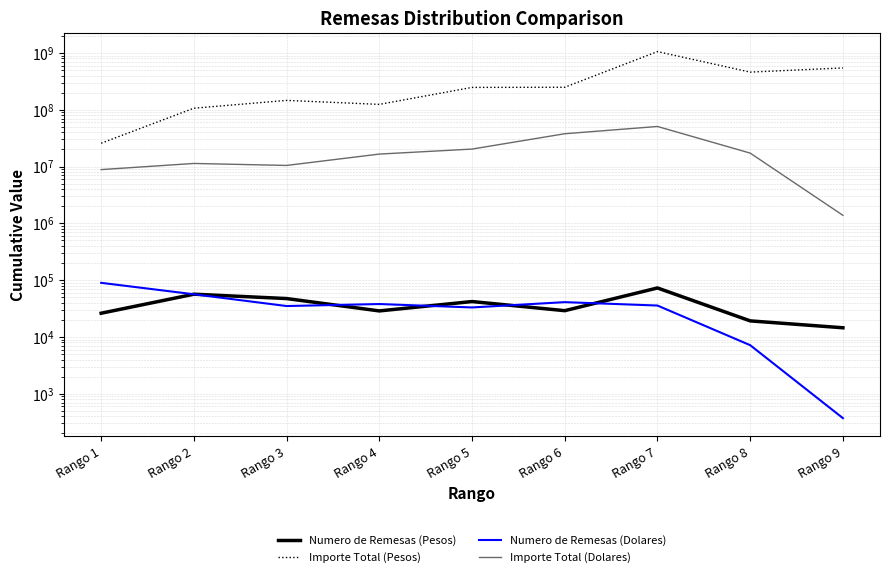

Does the chart have visible grid lines?

Yes